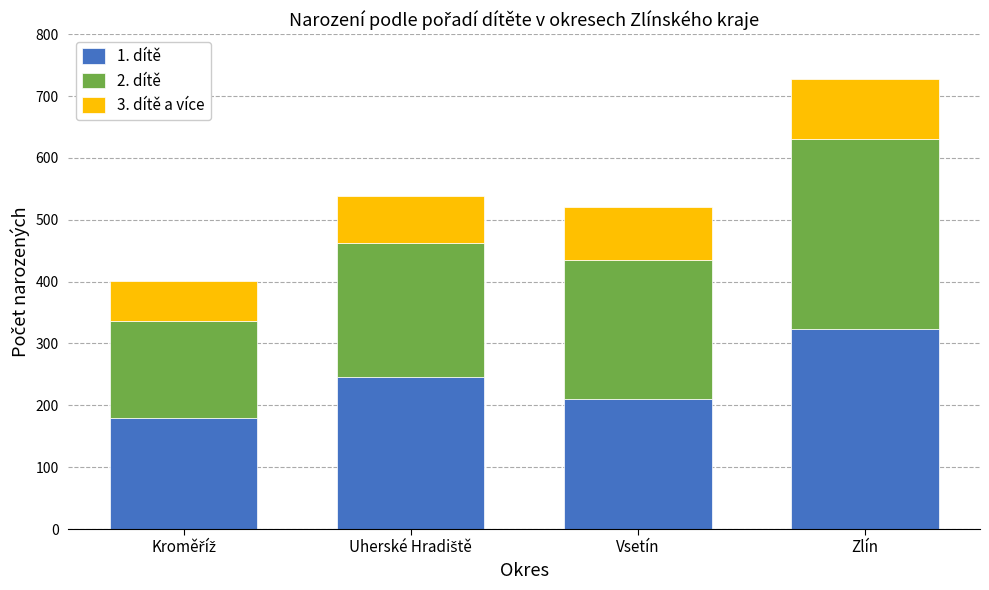

What is the sum of all 1. dítě values?

958